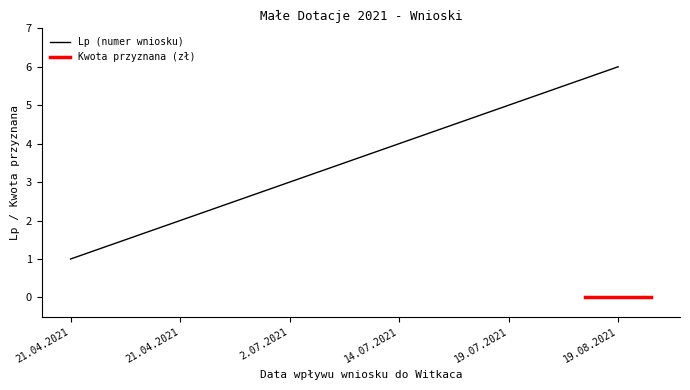

What is the label of the 2nd point from the left?

21.04.2021